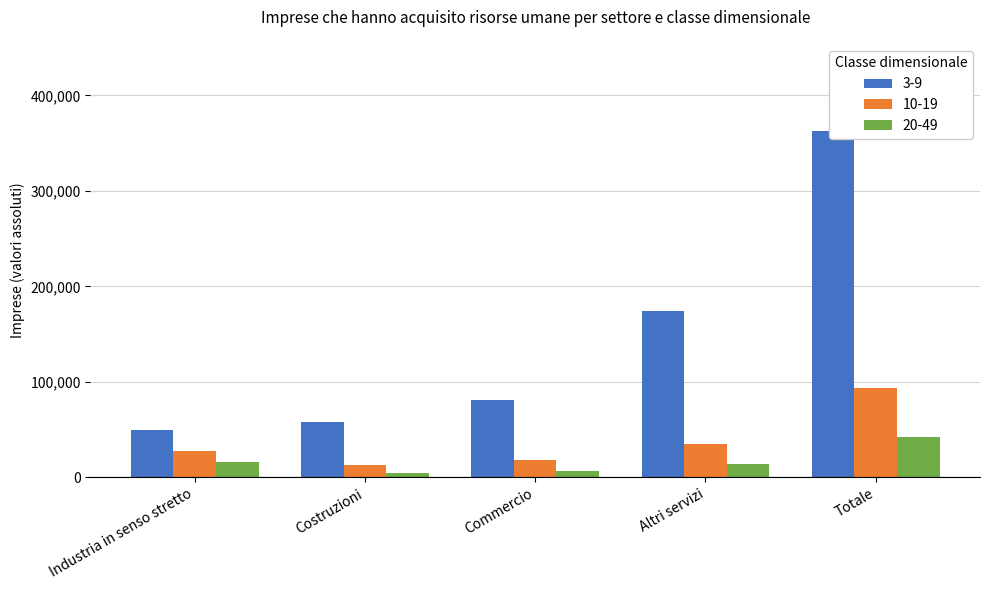

Between Industria in senso stretto and Costruzioni, which series saw the biggest shift?

10-19